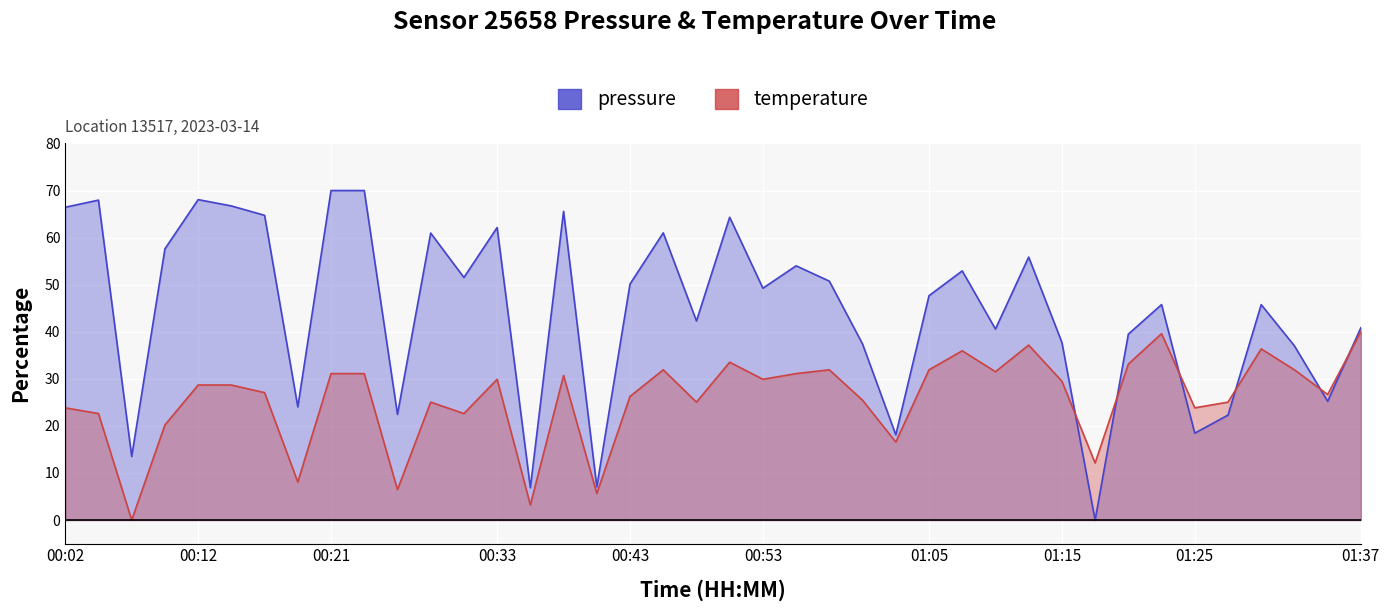

How many lines are shown in the chart?

2